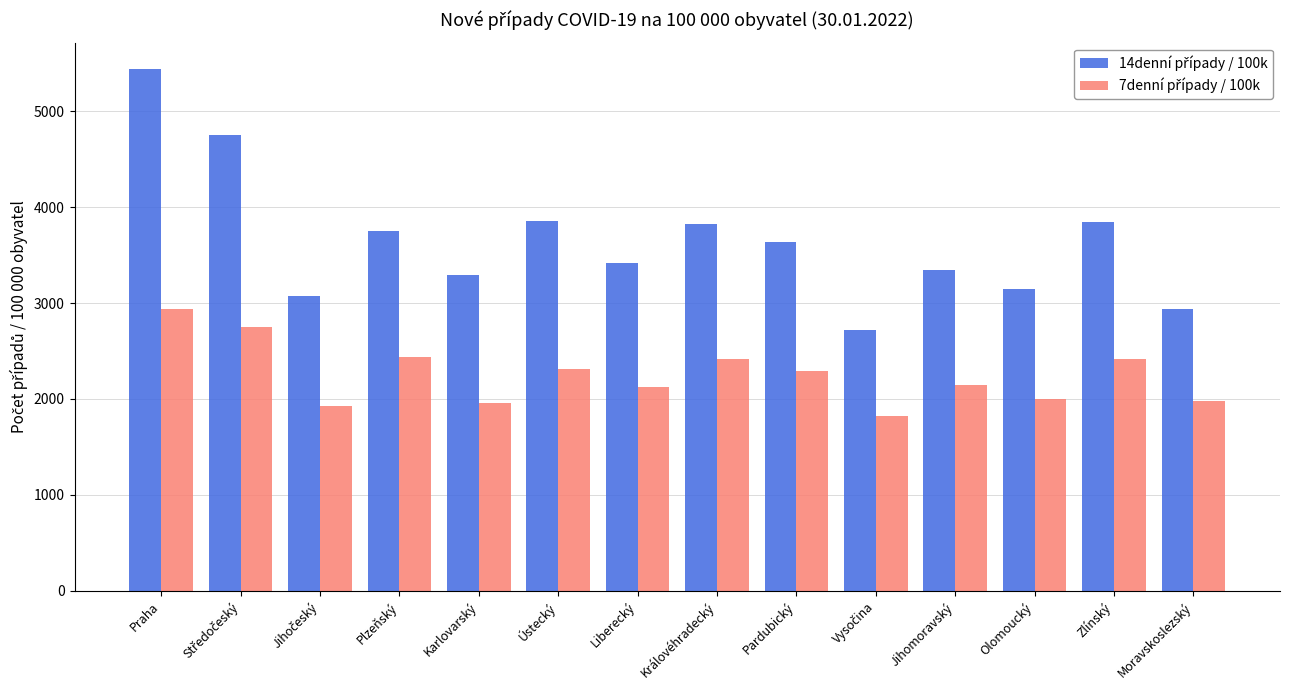

What is the label of the 8th bar from the right?

Liberecký